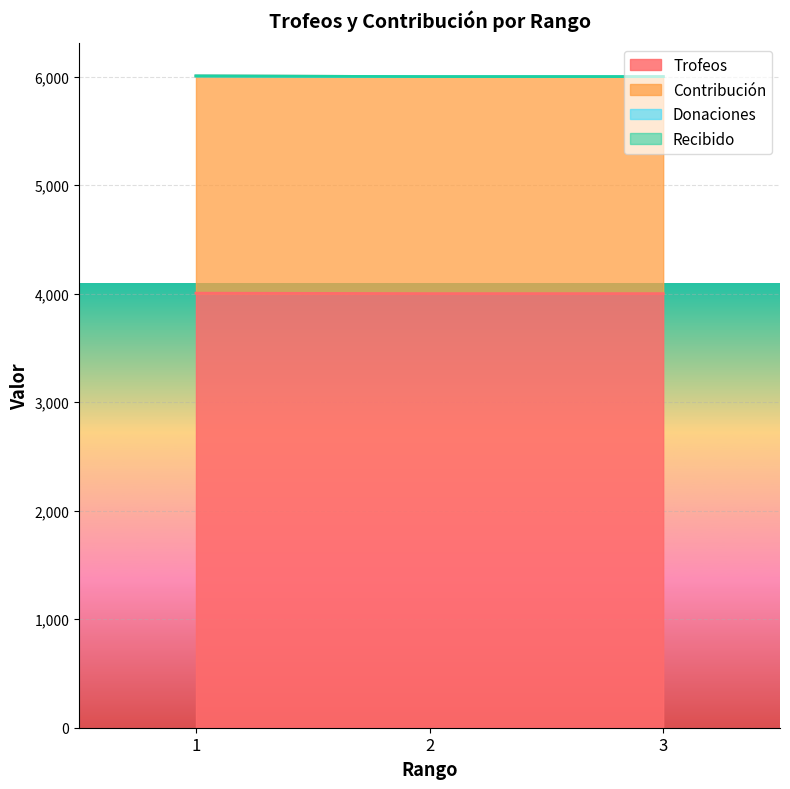

Reading left to right, extract all data points from this chart.

Trofeos: 4005	4001	4001
Contribución: 6007	6001	6001